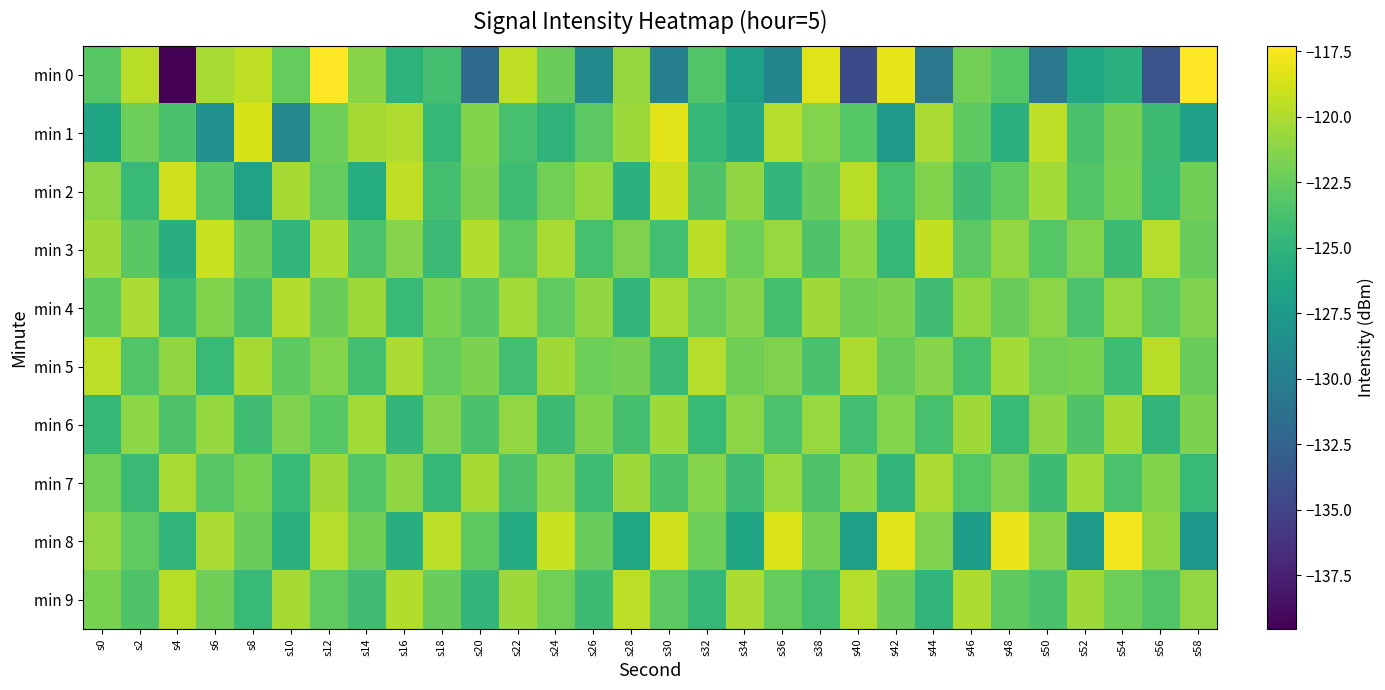

Which series changed the most between s38 and s48?

min 0